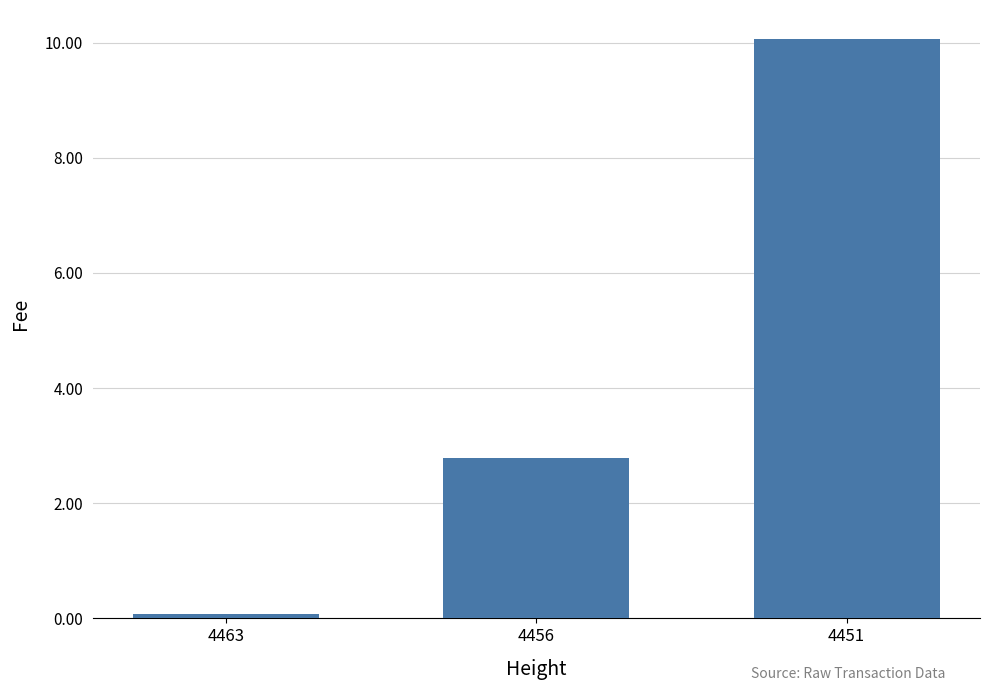

The value at 4456 is 2.8. True or false?

True